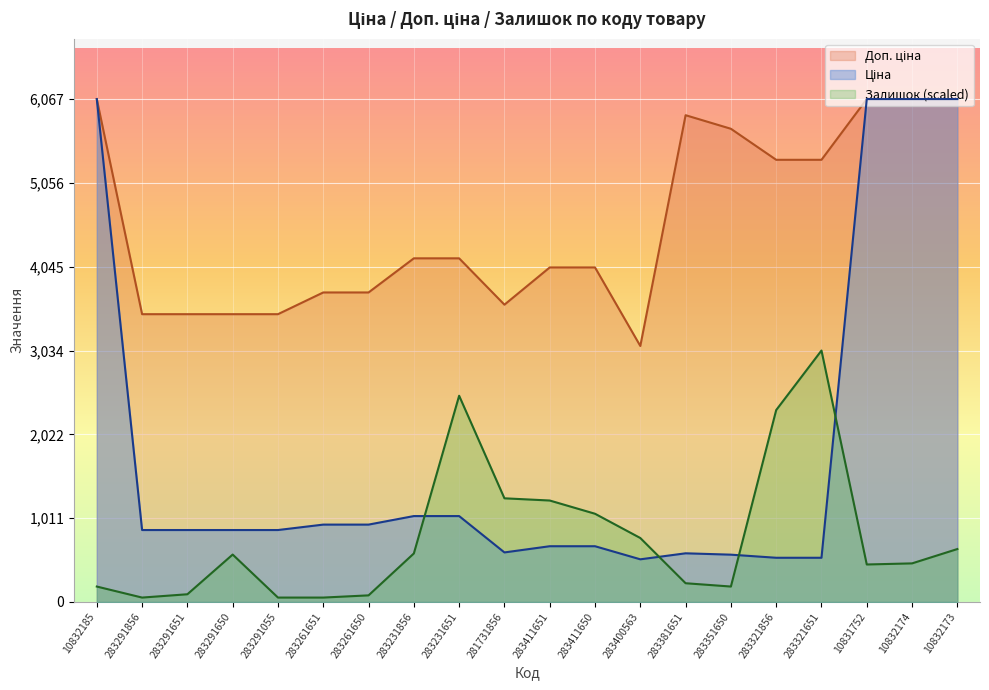

How many lines are shown in the chart?

3